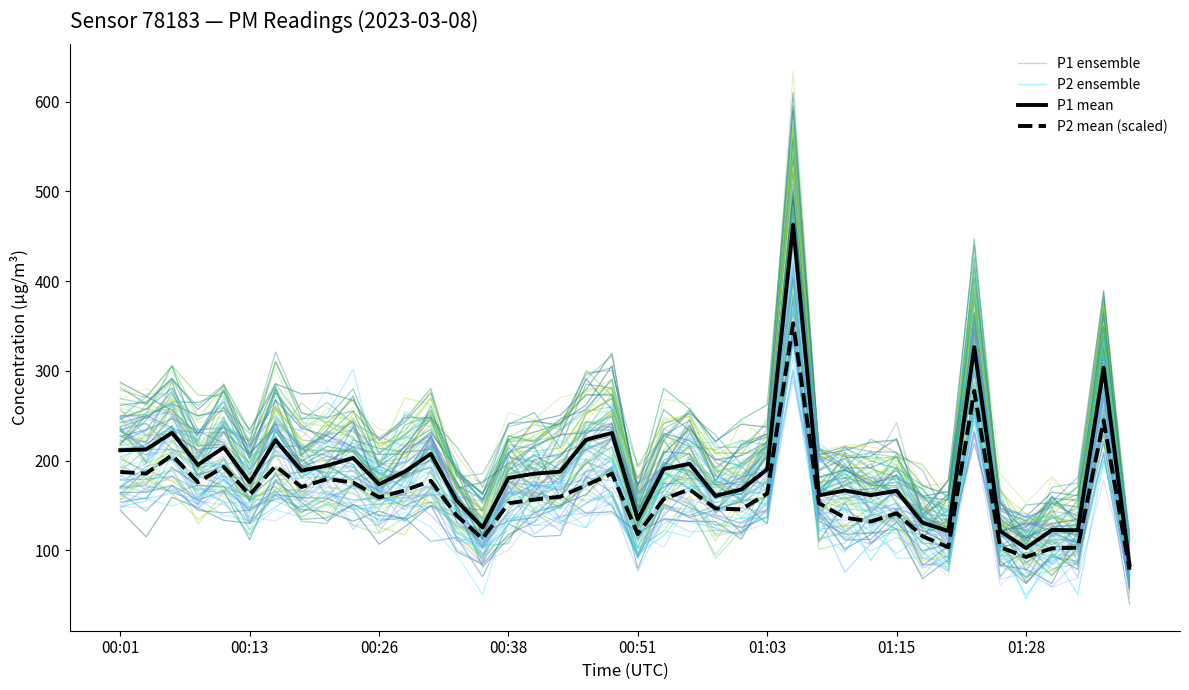

True or false: P2 mean (scaled) has a value of 47.0 at 39.

False